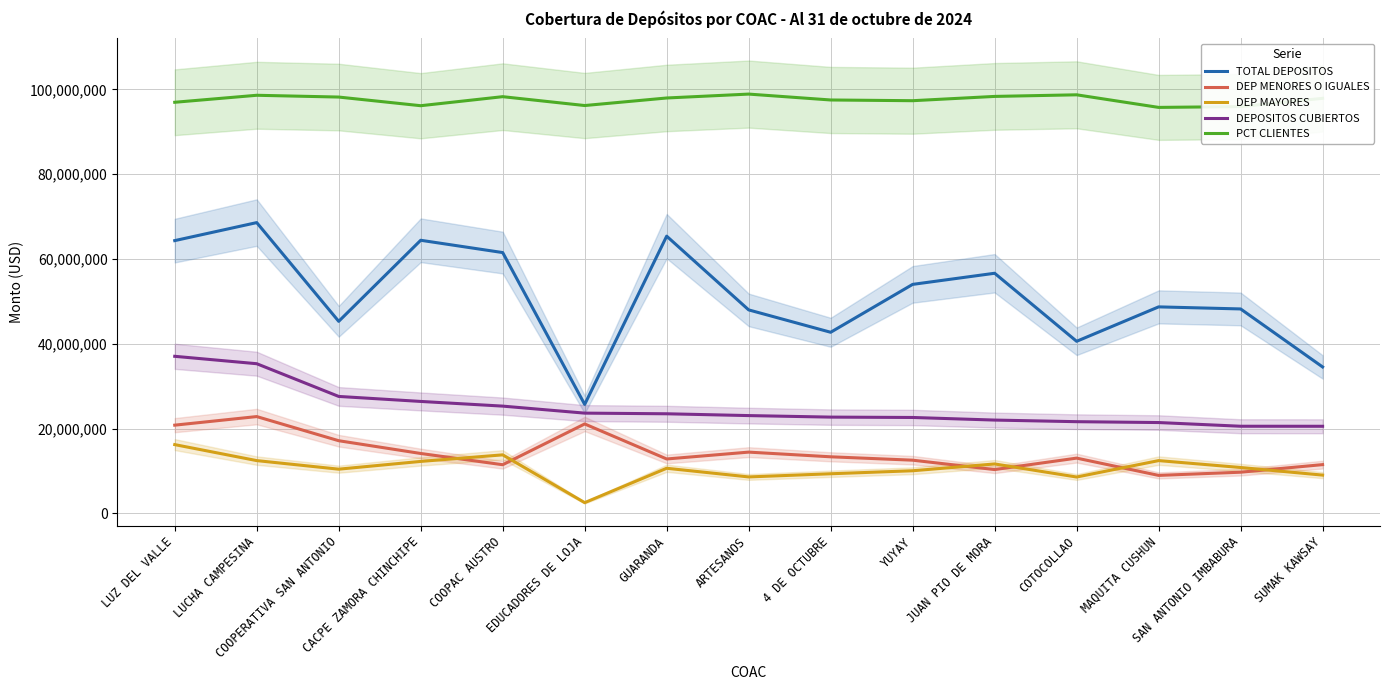

What is the highest value of the DEP MENORES O IGUALES series?

22845821.3